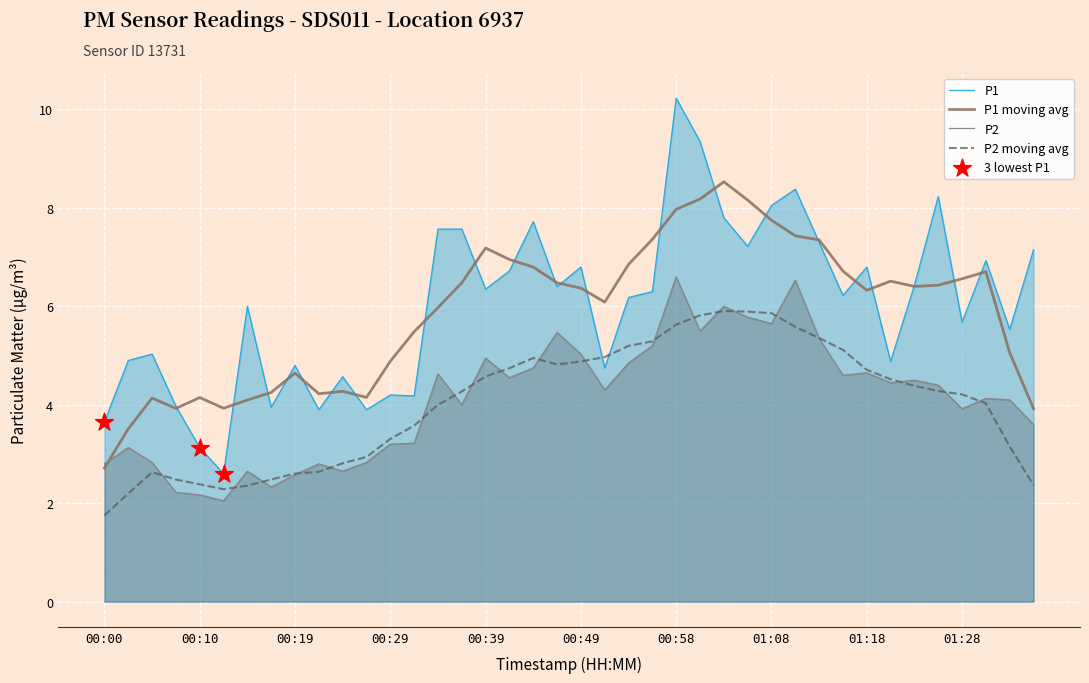

Is the value of P2 at 00:46 greater than the value of P1 at 00:58?

No